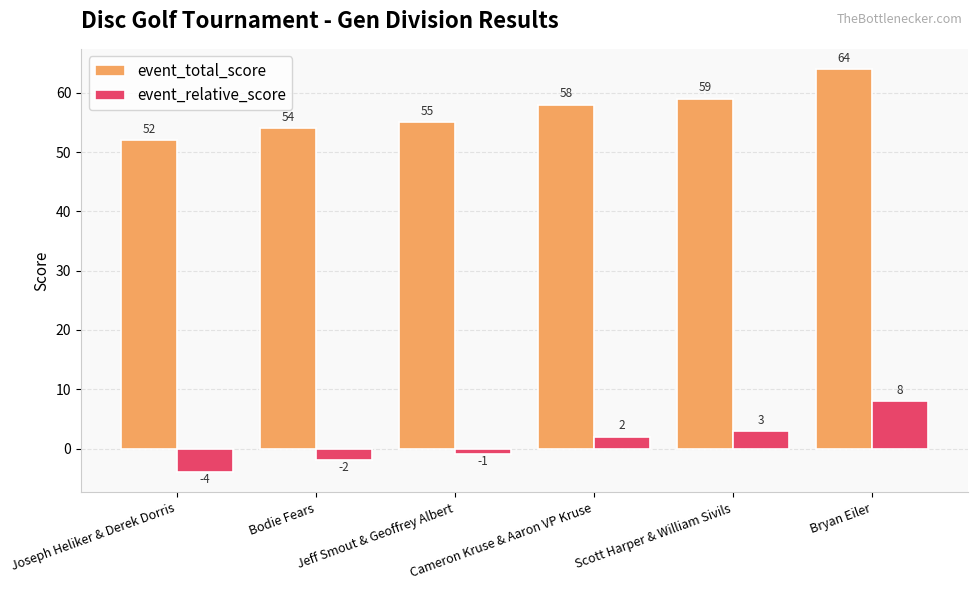

Read the event_relative_score value at Scott Harper & William Sivils.

3